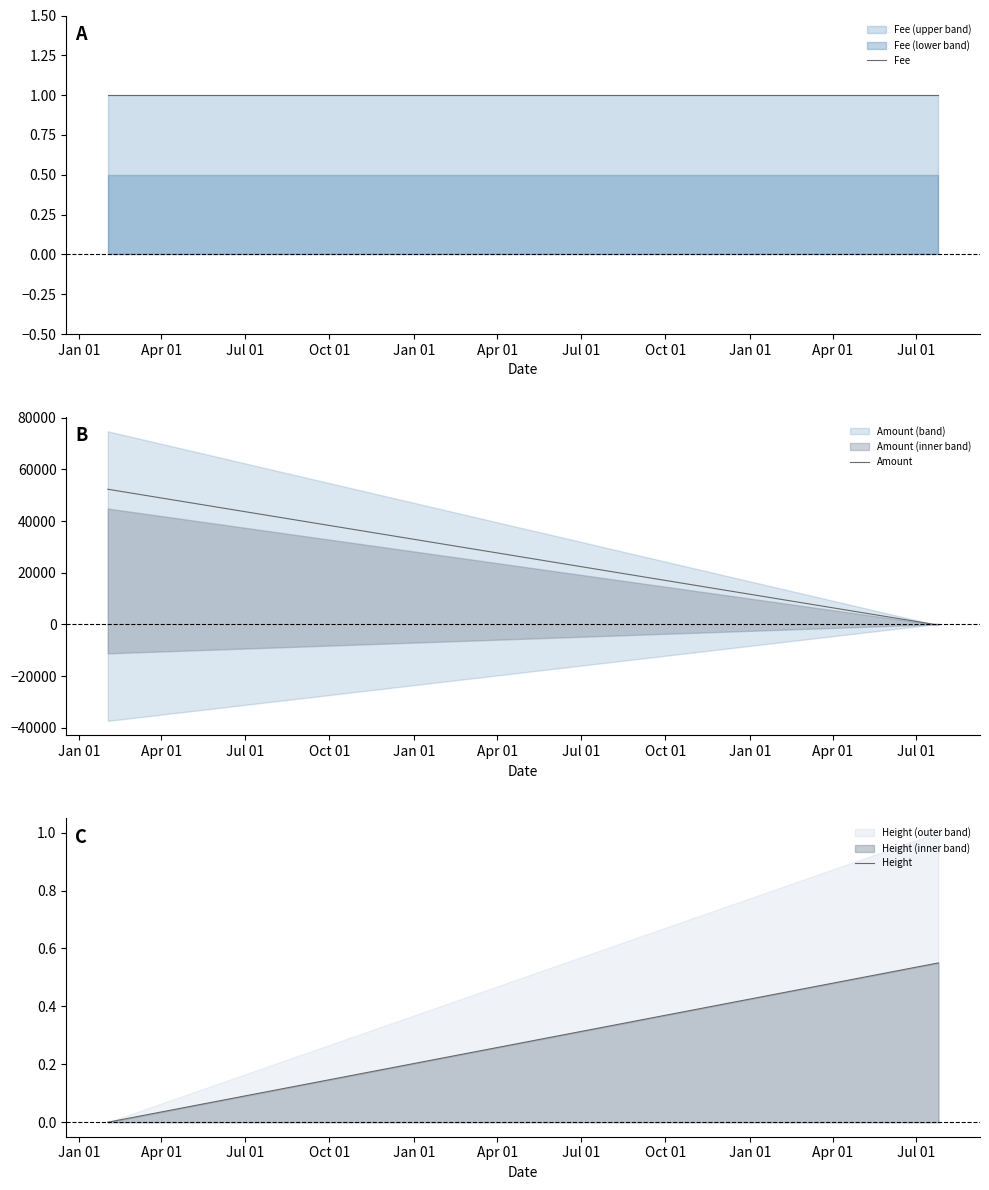

What are all the series names shown in the legend?

Fee, Amount, Height